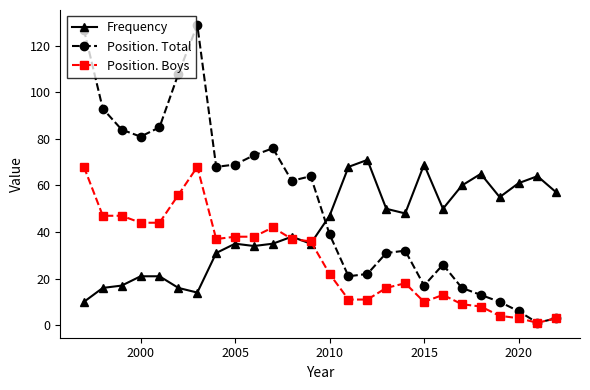

Which series ends up on top after the final intersection of Position. Total and Frequency?

Frequency